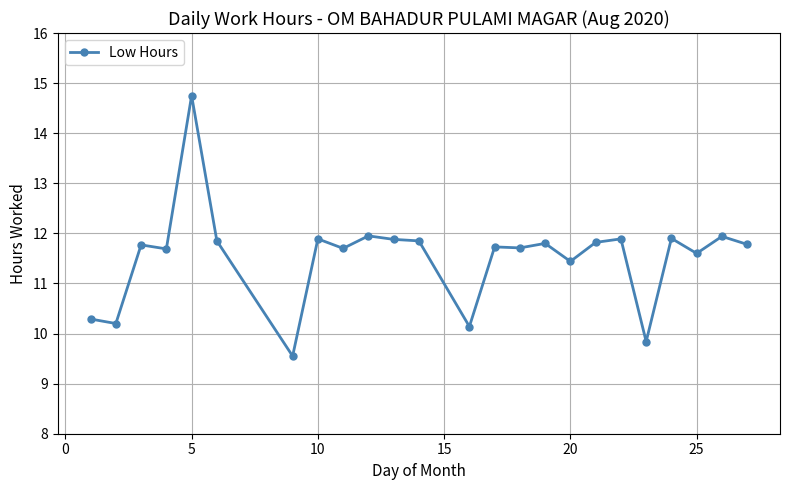

What is the sum of all values?

277.0